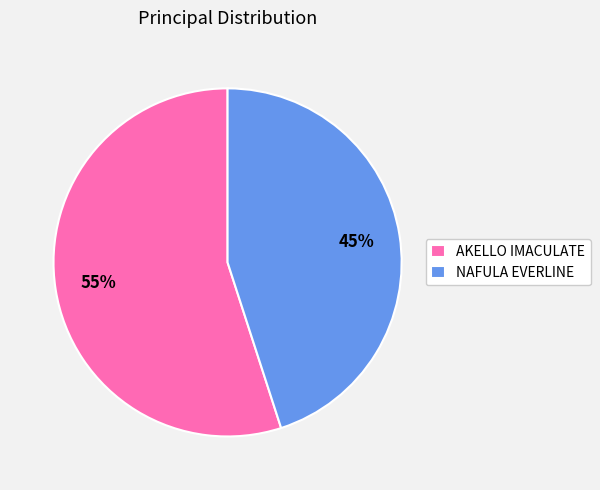

Is there a majority slice in this chart?

Yes